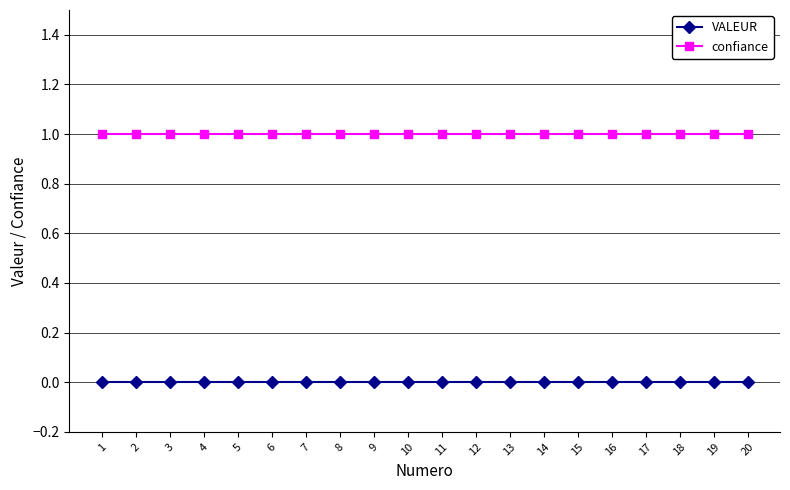

The value of VALEUR at 8 is 0. True or false?

True